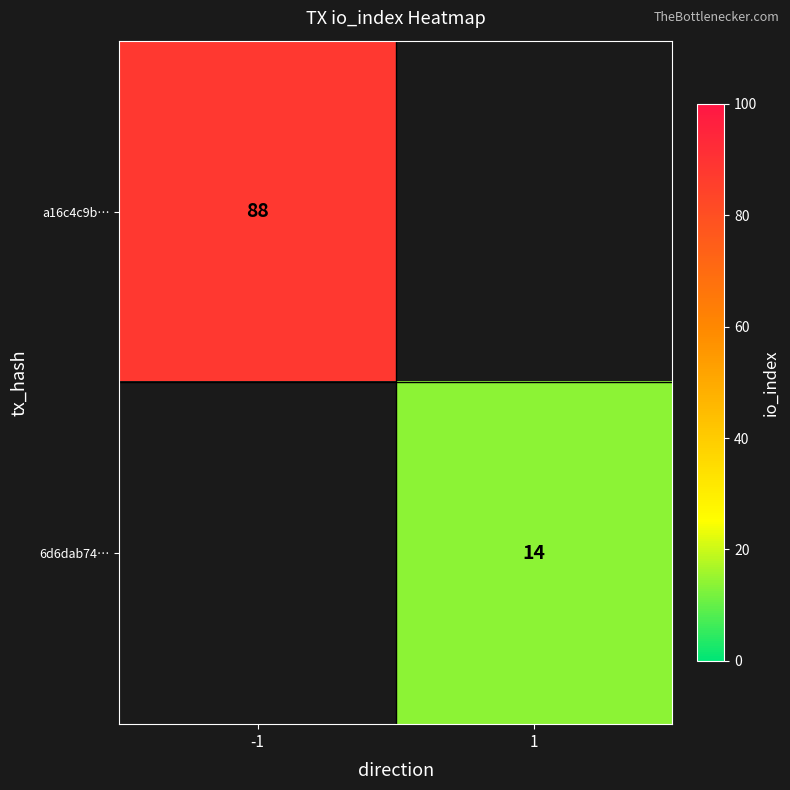

Which has a higher value, 1 or -1?

-1